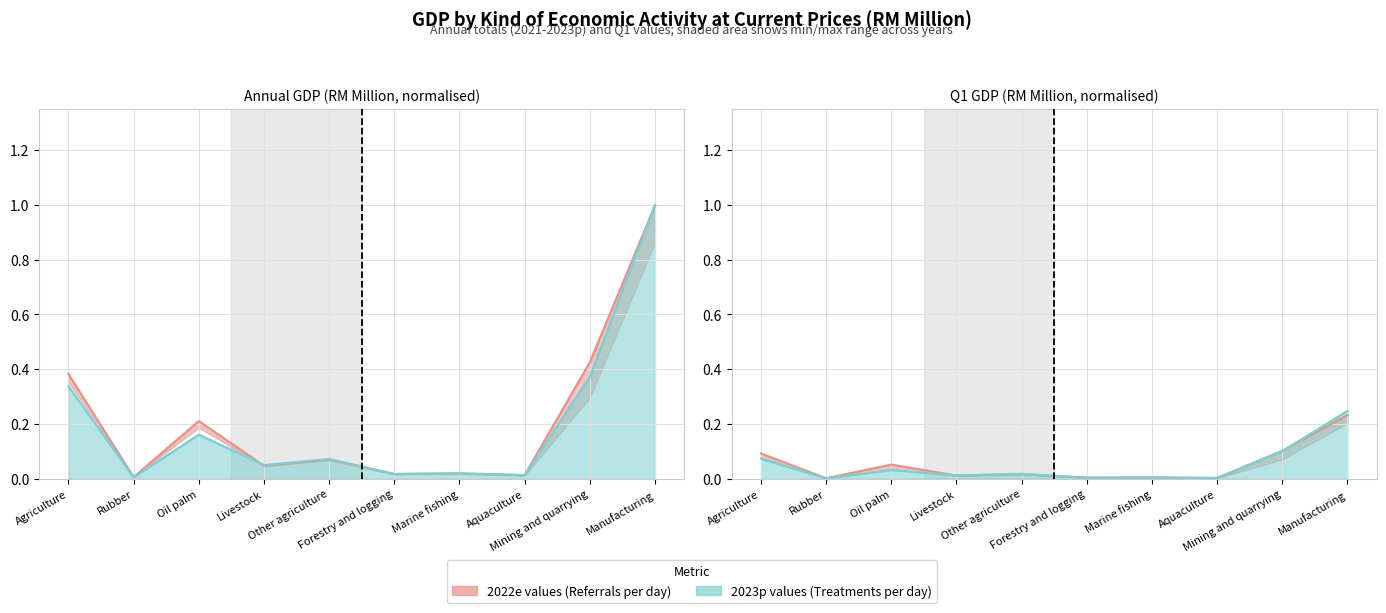

What is the greatest value displayed?

1.0